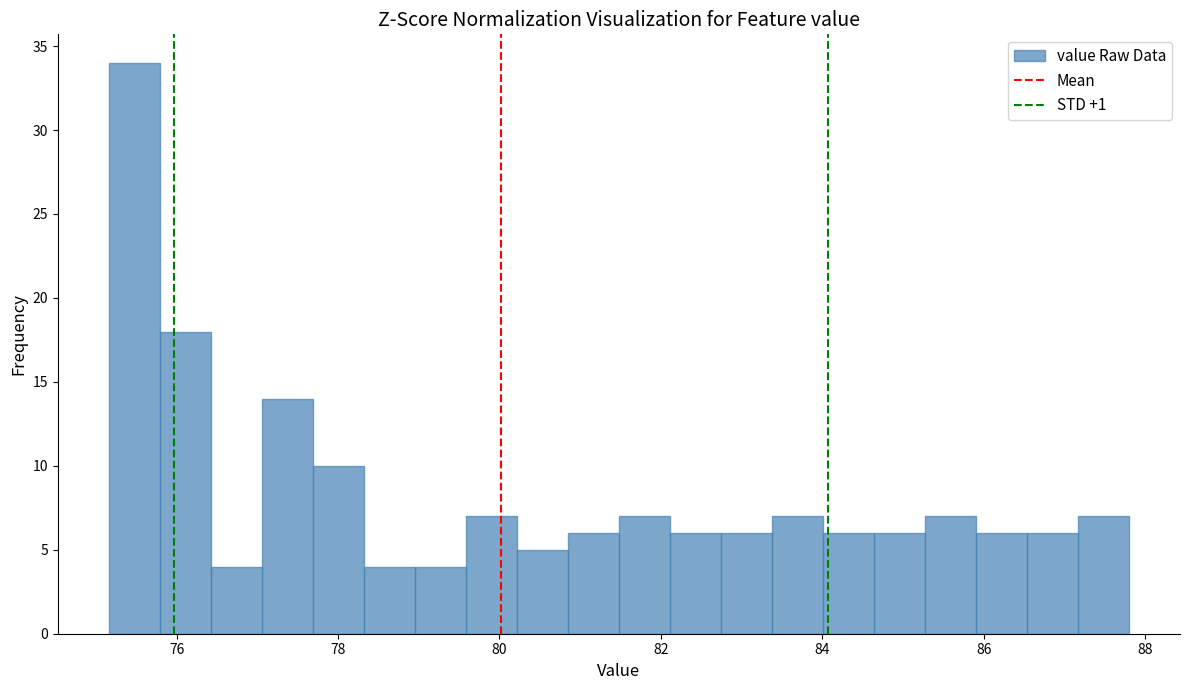

Read against the x-axis, roughly where is the centre of the tallest bar?

75.4